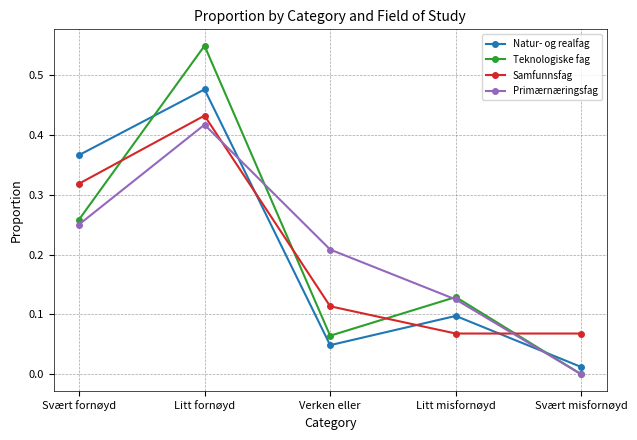

At which category is the sum across all series the highest?

Litt fornøyd